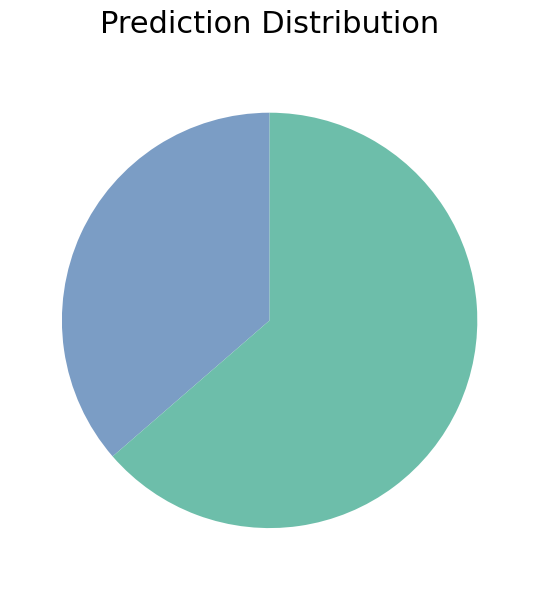

Is there a majority slice in this chart?

Yes